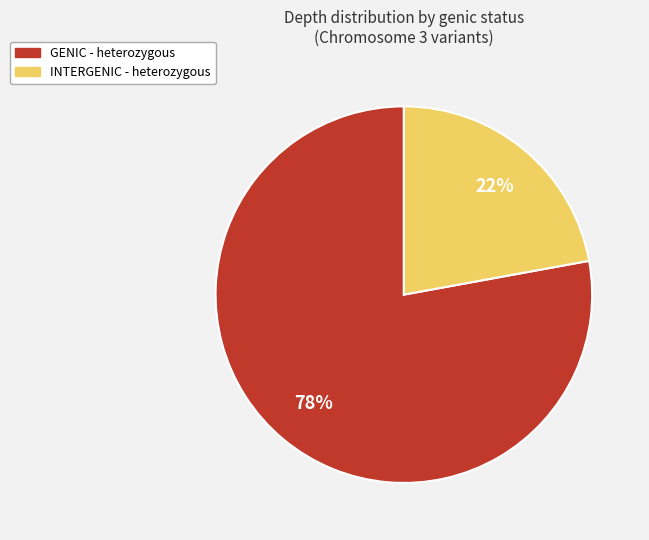

Is there a majority slice in this chart?

Yes